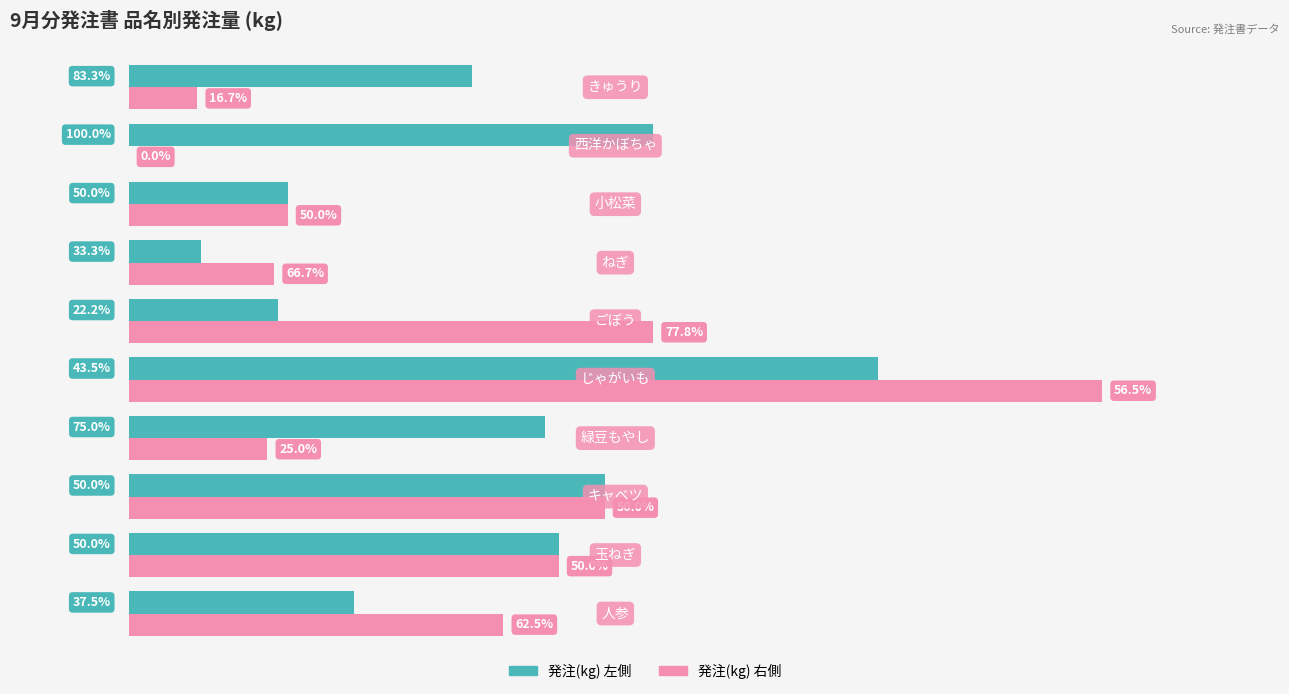

What are all the series names shown in the legend?

発注(kg) 左側, 発注(kg) 右側